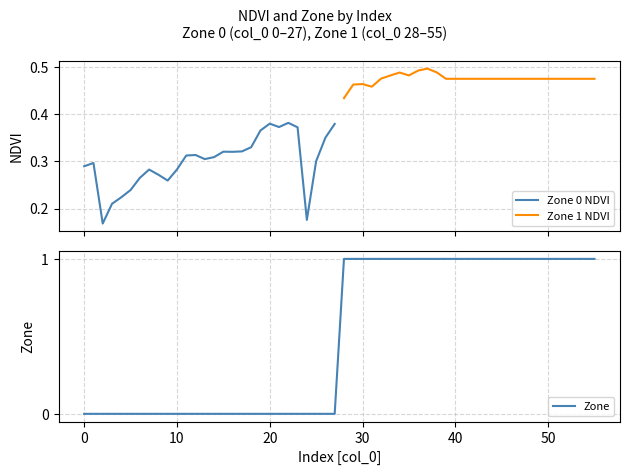

Reading left to right, list all the values displayed in this chart.

Zone 0 NDVI: 0.3	0.3	0.2	0.2	0.2	0.2	0.3	0.3	0.3	0.3	0.3	0.3	0.3	0.3	0.3	0.3	0.3	0.3	0.3	0.4	0.4	0.4	0.4	0.4	0.2	0.3	0.4	0.4
Zone 1 NDVI: 0.4	0.5	0.5	0.5	0.5	0.5	0.5	0.5	0.5	0.5	0.5	0.5	0.5	0.5	0.5	0.5	0.5	0.5	0.5	0.5	0.5	0.5	0.5	0.5	0.5	0.5	0.5	0.5